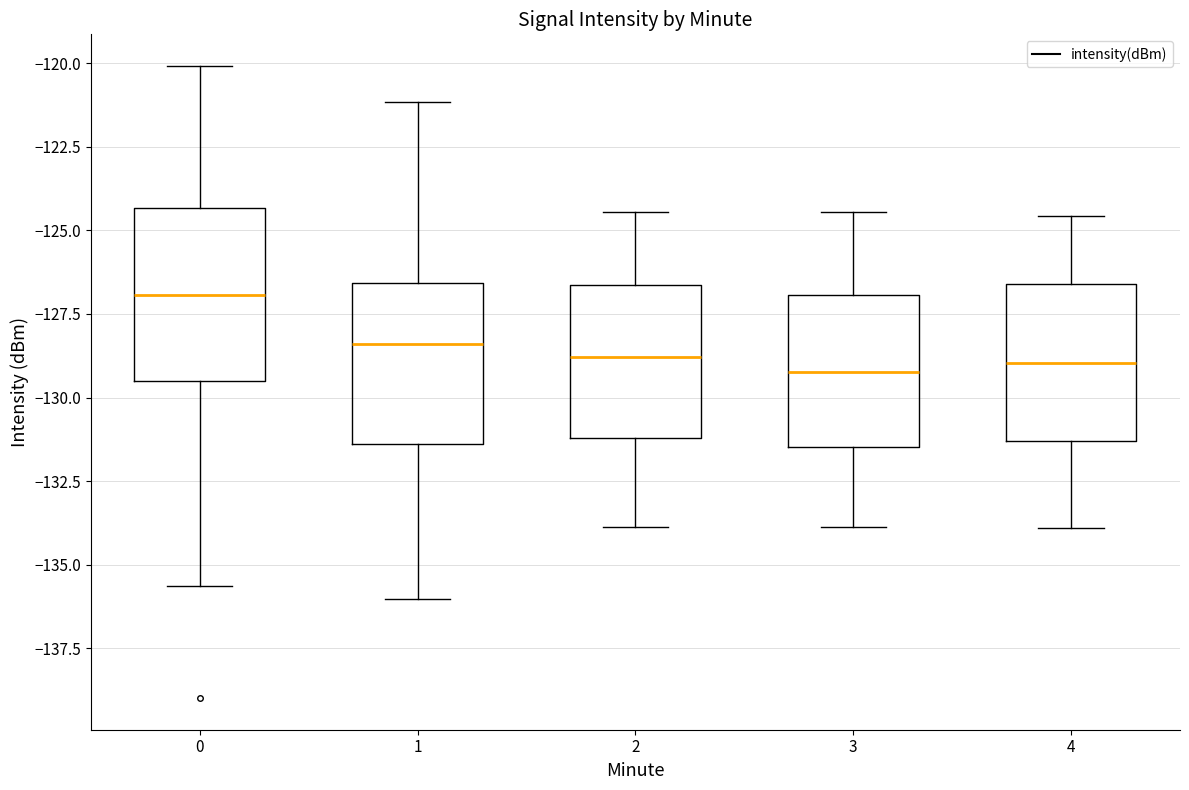

Reading left to right, transcribe this box plot: for each box, give where its median line is, the range the box spans, and where its two whiskers end, as read against the y-axis. The values are not printed on the chart, so give them approximately, as read against the axis.

0: median -127.0, box -129.5 to -124.5, whiskers -135.5 to -120.0
1: median -128.5, box -131.5 to -126.5, whiskers -136.0 to -121.0
2: median -129.0, box -131.0 to -126.5, whiskers -134.0 to -124.5
3: median -129.0, box -131.5 to -127.0, whiskers -134.0 to -124.5
4: median -129.0, box -131.5 to -126.5, whiskers -134.0 to -124.5